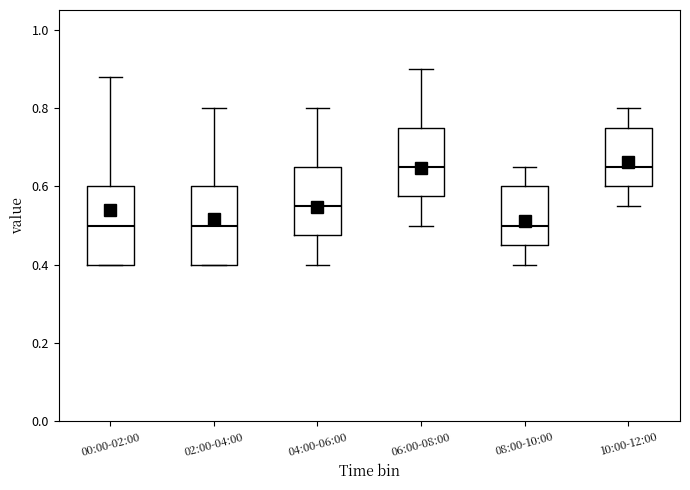

Where does the median line of the box for 00:00-02:00 sit on the y-axis? The values are not printed on the chart, so give them approximately, as read against the axis.

0.50